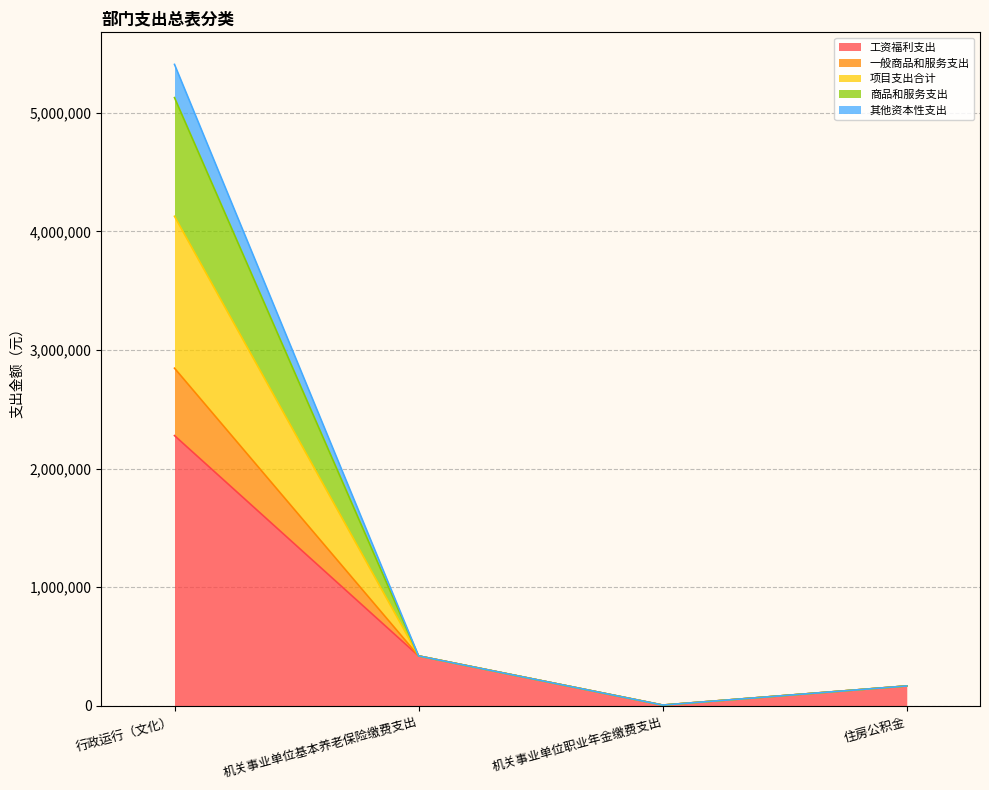

What are all the series names shown in the legend?

工资福利支出, 一般商品和服务支出, 项目支出合计, 商品和服务支出, 其他资本性支出